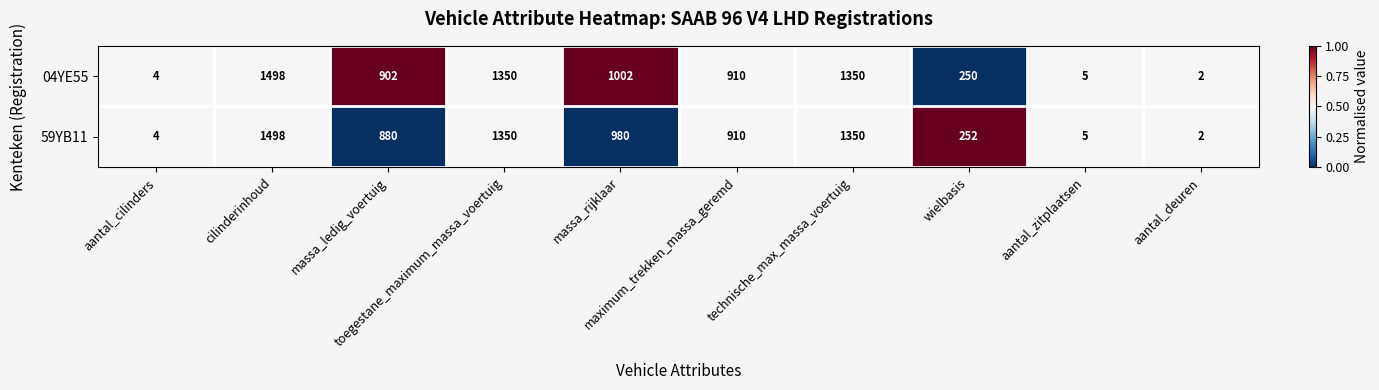

What is the average value of the 59YB11 series?

723